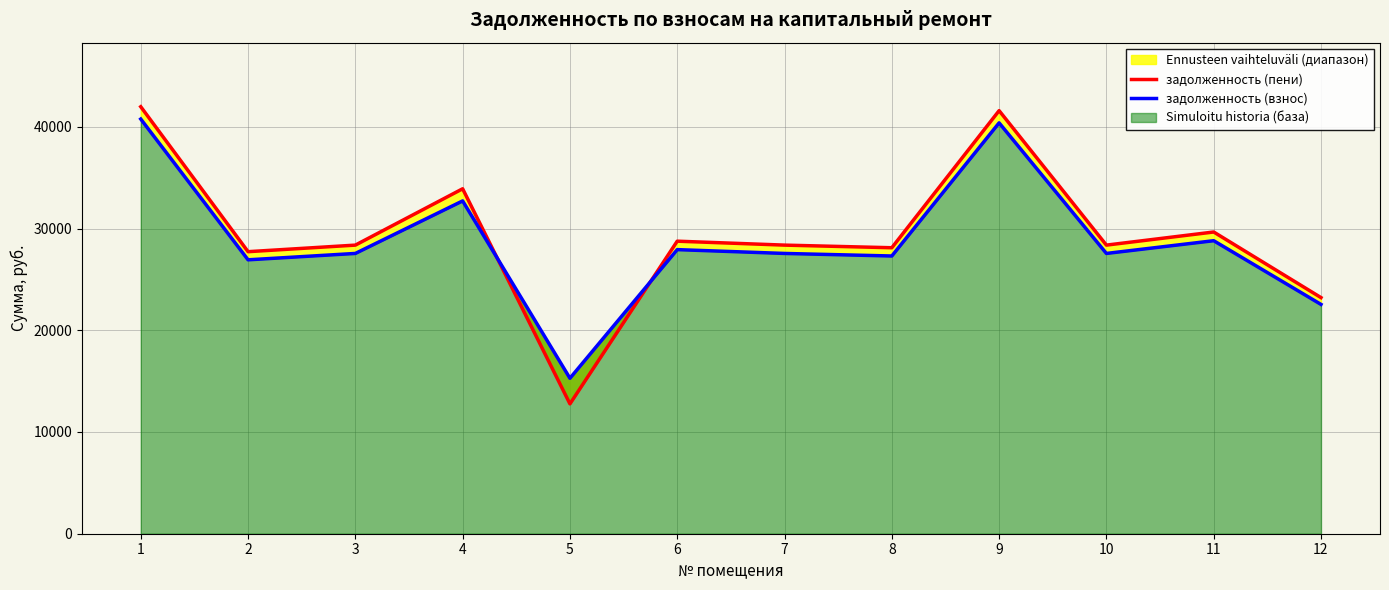

Reading left to right, what are all the values shown in this chart?

задолженность (пени): 1=41973.8	2=27724.7	3=28369.4	4=33907.4	5=12763.8	6=28756.2	7=28369.4	8=28111.4	9=41587.1	10=28369.4	11=29659.0	12=23211.4
задолженность (взнос): 1=40763.0	2=26924.9	3=27551.0	4=32715.2	5=15280.2	6=27926.6	7=27551.0	8=27300.5	9=40387.4	10=27551.0	11=28803.4	12=22541.8